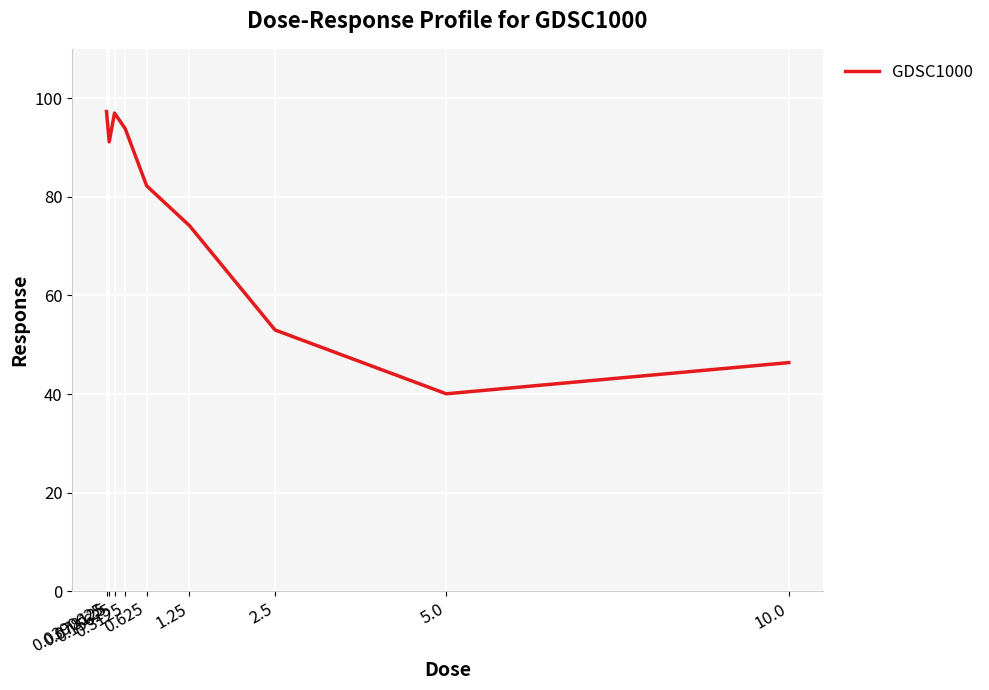

What is the difference between the maximum and second lowest values?

50.9